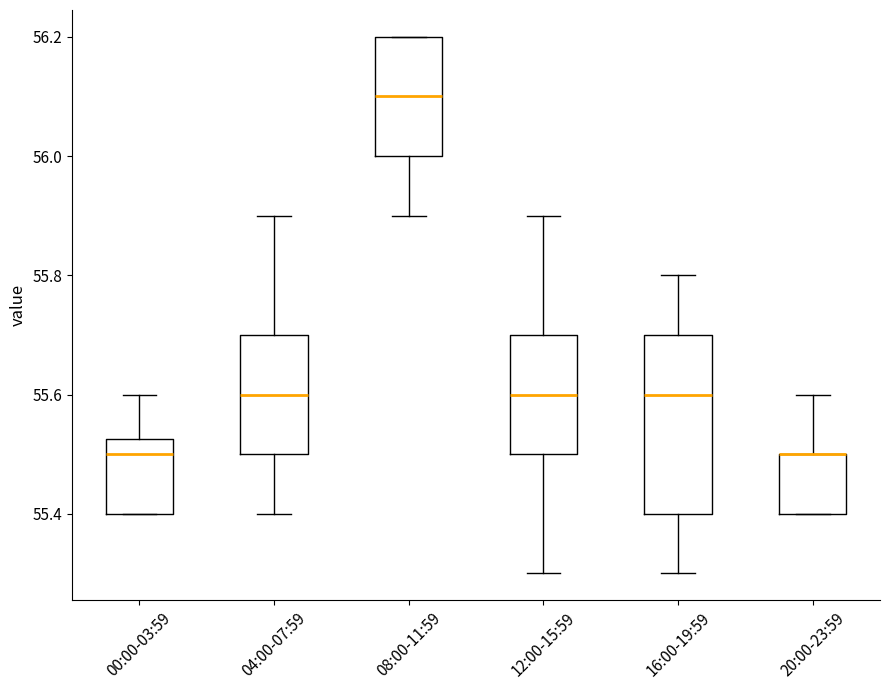

Reading left to right, read every box against the y-axis: the position of its median line, the range the box covers, and the ends of its whiskers. The values are not printed on the chart, so give them approximately, as read against the axis.

00:00-03:59: median 55.50, box 55.40 to 55.52, whiskers 55.40 to 55.60
04:00-07:59: median 55.60, box 55.50 to 55.70, whiskers 55.40 to 55.90
08:00-11:59: median 56.10, box 56.00 to 56.20, whiskers 55.90 to 56.20
12:00-15:59: median 55.60, box 55.50 to 55.70, whiskers 55.30 to 55.90
16:00-19:59: median 55.60, box 55.40 to 55.70, whiskers 55.30 to 55.80
20:00-23:59: median 55.50 (drawn on the box's upper edge), box 55.40 to 55.50, whiskers 55.40 to 55.60